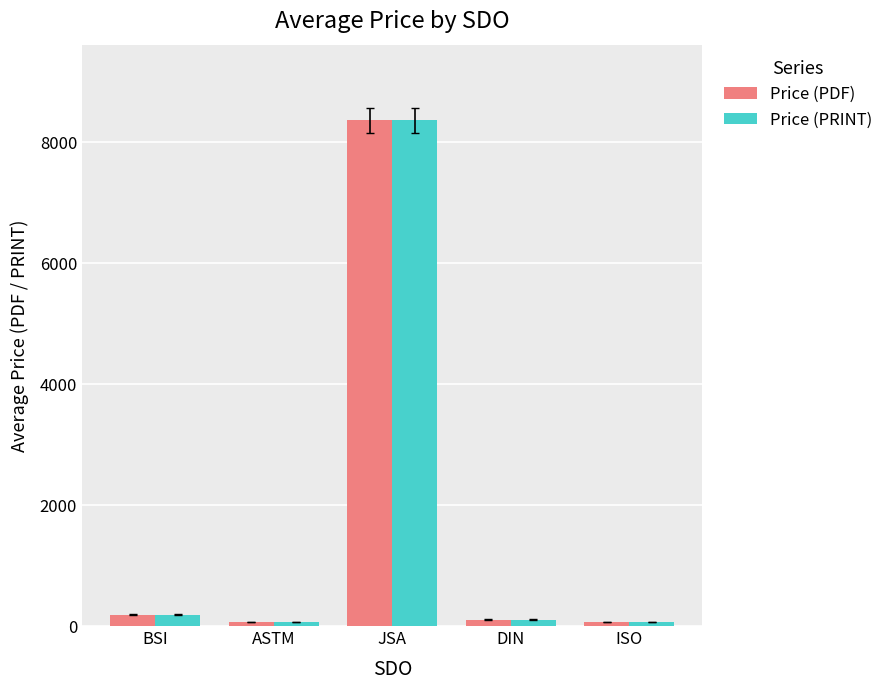

What are all the series names shown in the legend?

Price (PDF), Price (PRINT)